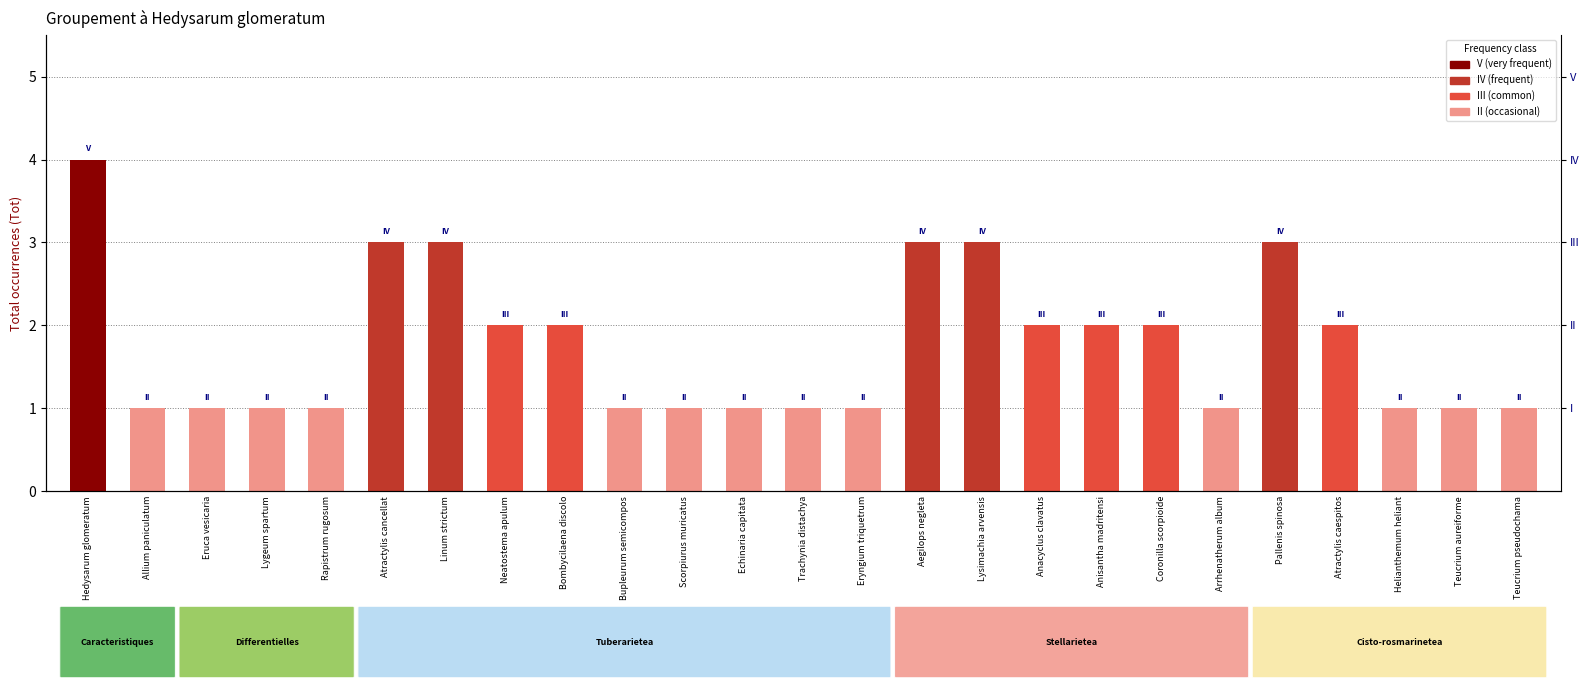

What is the label of the 20th bar from the left?

Arrhenatherum album